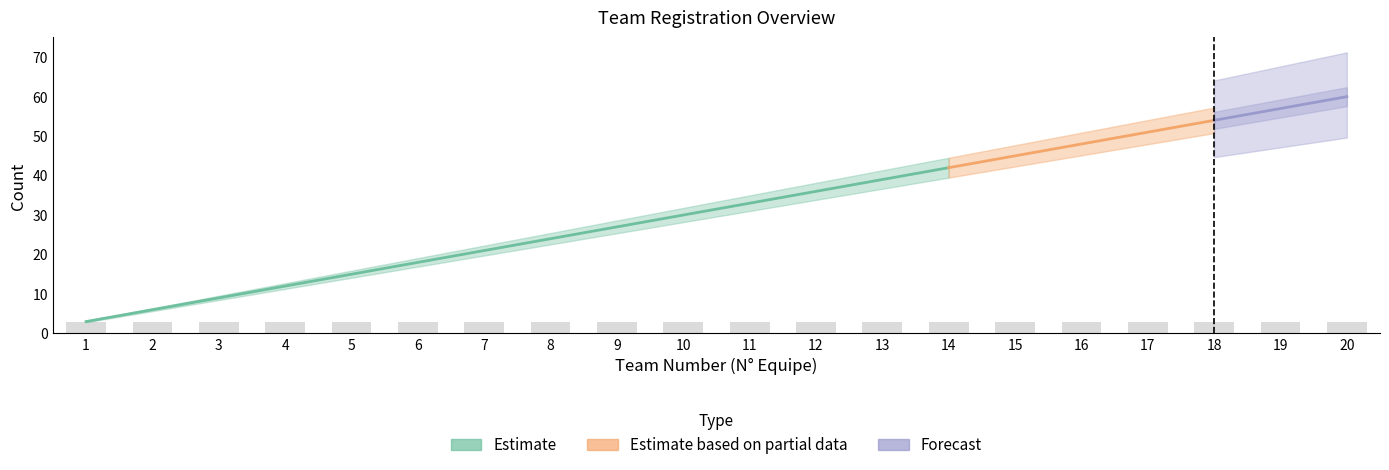

What is the maximum value for Equipe?

20